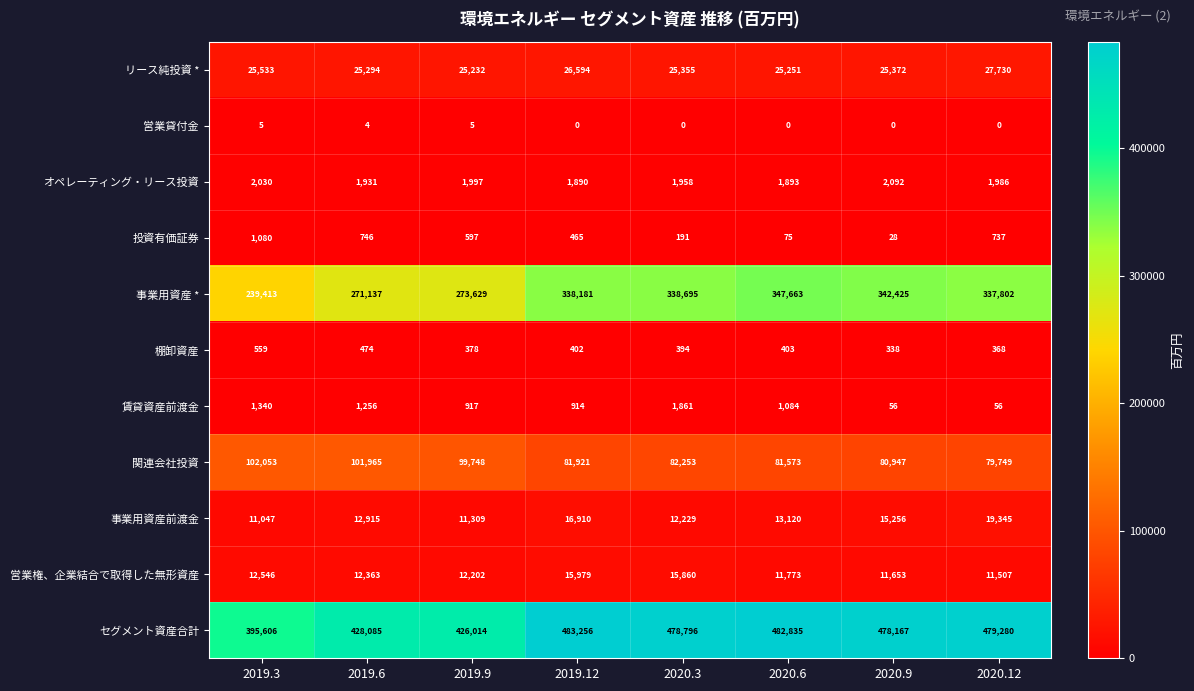

At which category is the sum across all series the highest?

2019.12